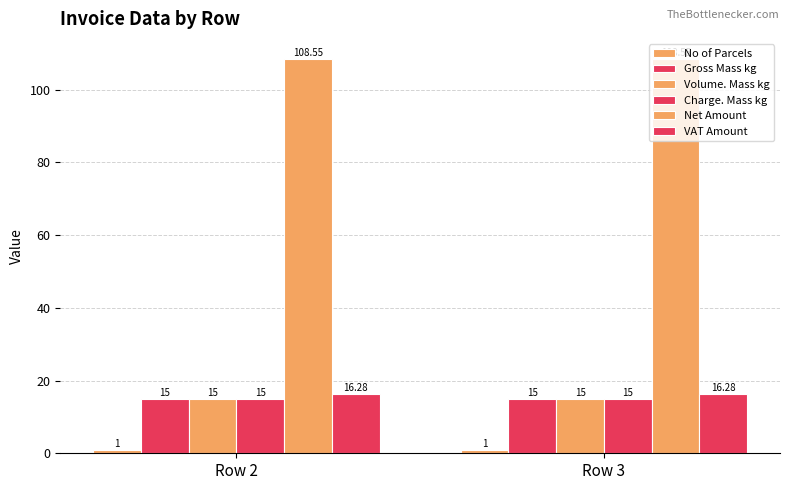

Rank the series at Row 3 from highest to lowest value.

Net Amount, VAT Amount, Gross Mass kg, Volume. Mass kg, Charge. Mass kg, No of Parcels